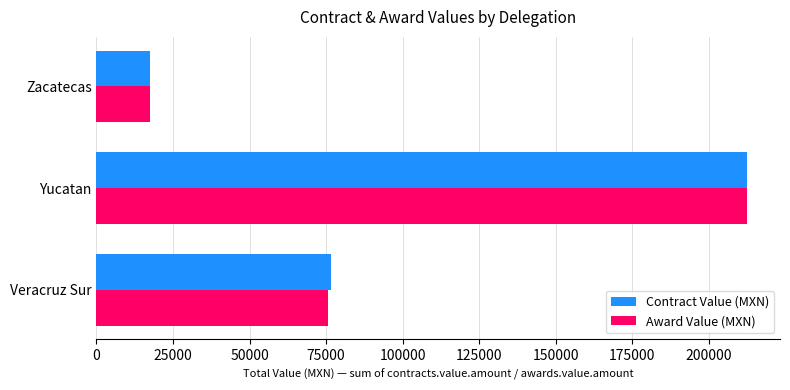

Where is Contract Value (MXN) nearest to the value 115024?

Veracruz Sur